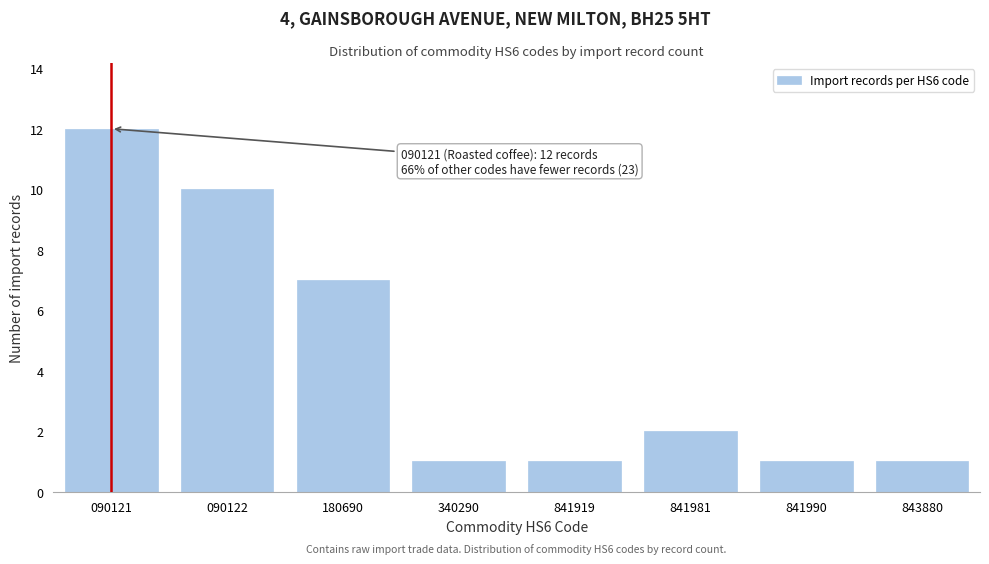

Reading right to left, transcribe all the data shown in this chart.

843880=1	841990=1	841981=2	841919=1	340290=1	180690=7	090122=10	090121=12